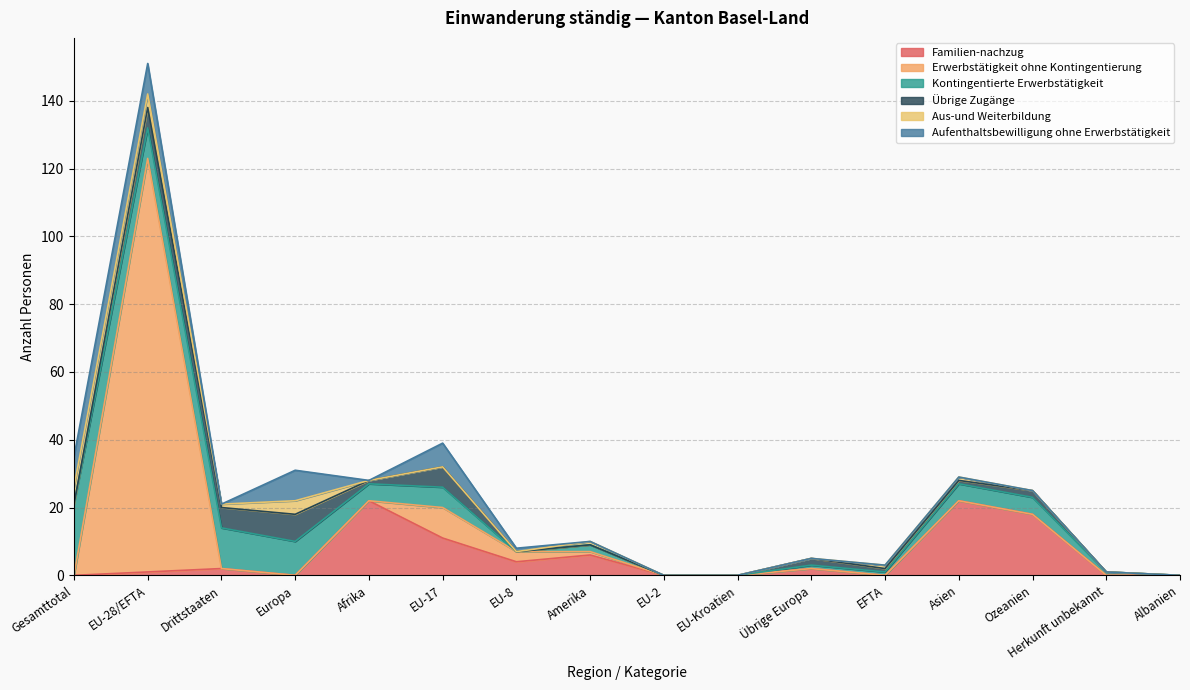

What is the difference between the second highest and minimum values in the Familien-nachzug series?

22